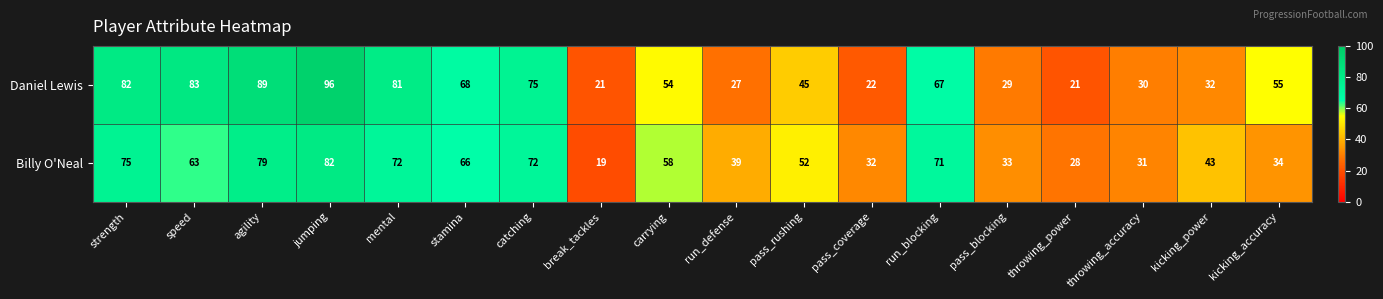

At which label does Billy O'Neal reach its minimum?

break_tackles